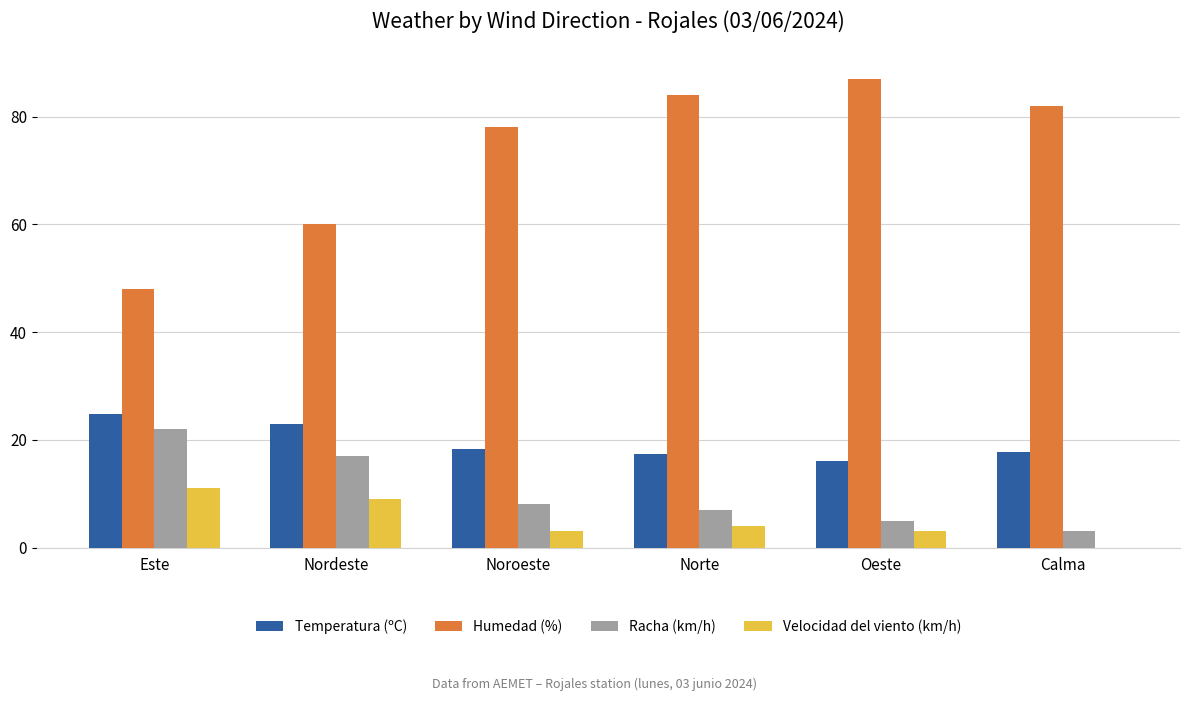

What is the total value across all series at Norte?

112.3